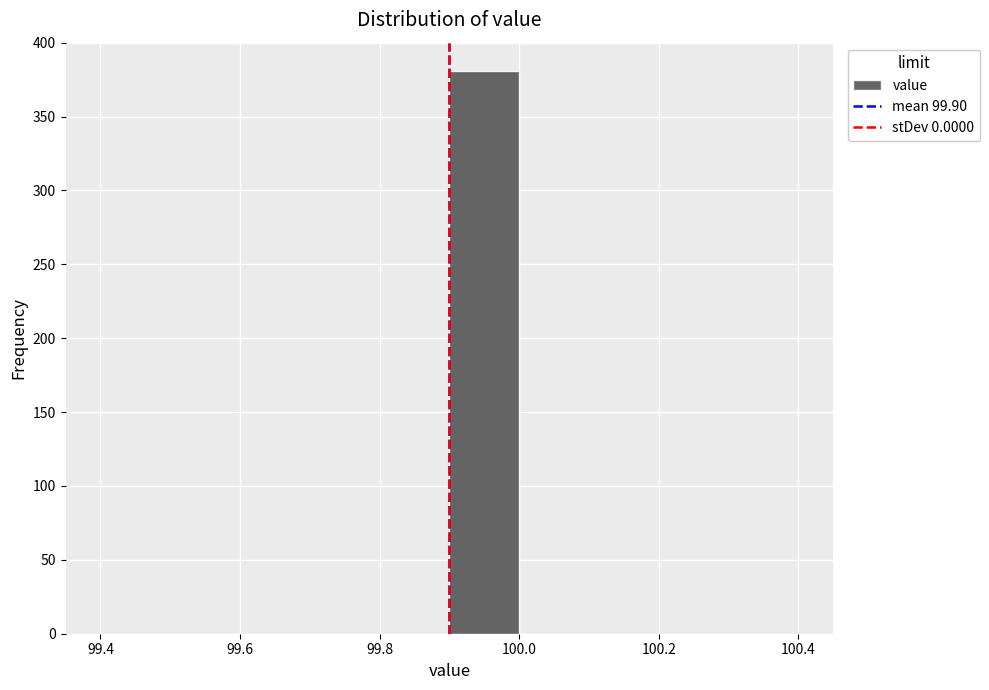

What is the height of the bar covering 99.9 to 100.0 on the x-axis? The values are not printed on the chart, so give them approximately, as read against the axis.

380